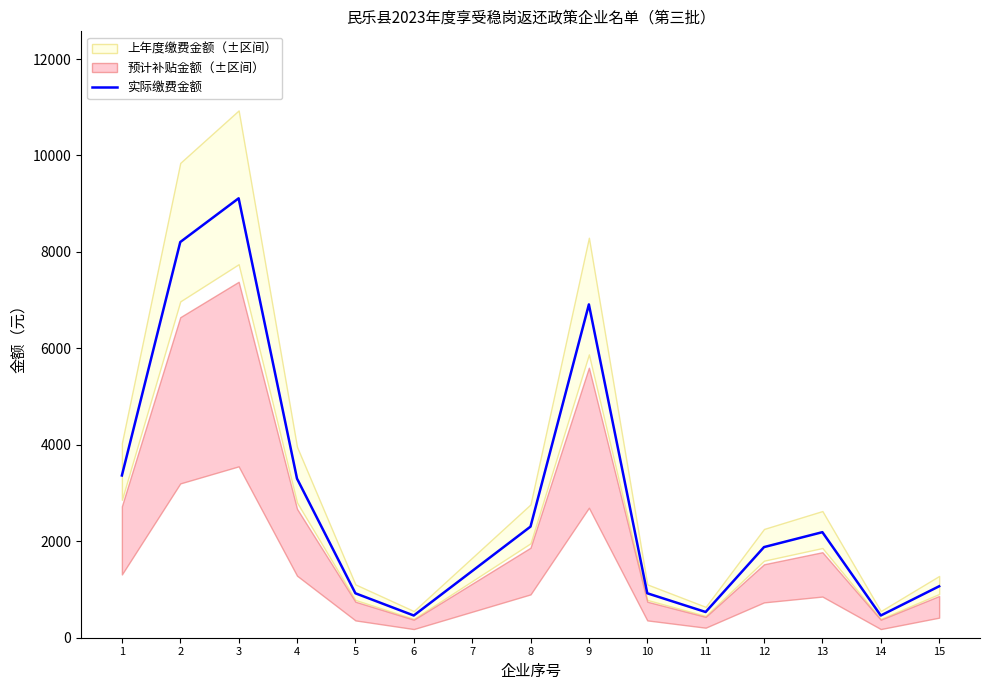

What is the change in value from 3 to 5?

-8190.6